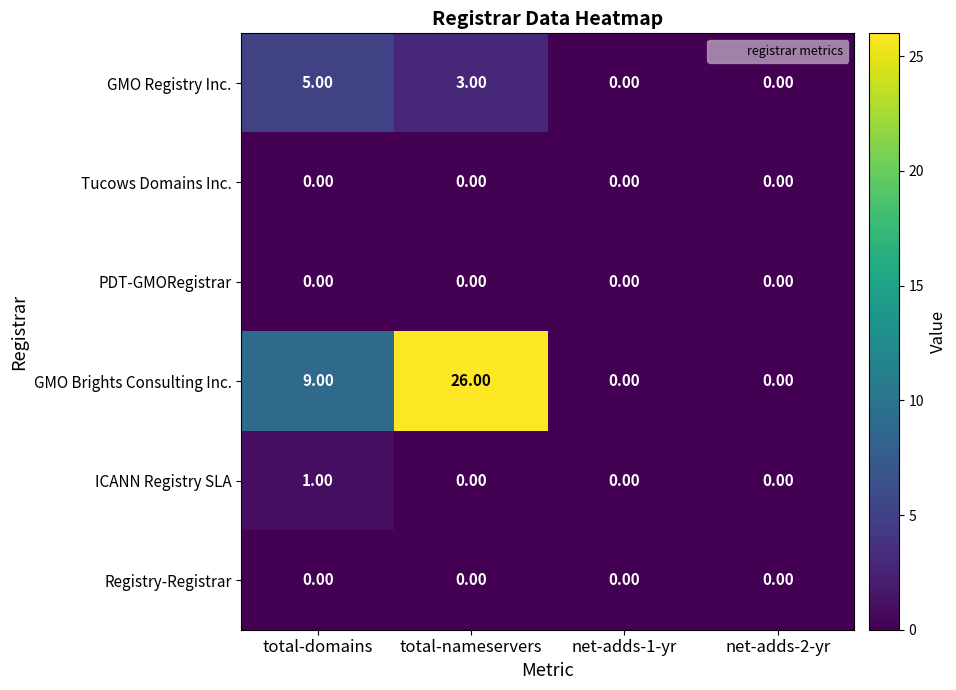

At which category does the chart reach its peak across all series?

total-nameservers